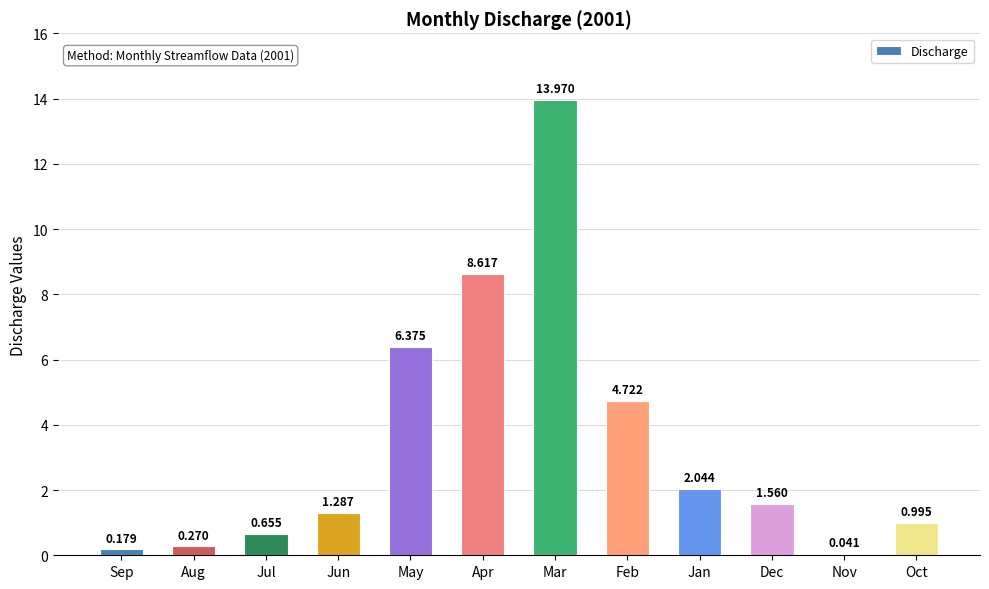

At which label does the data first exceed 1?

Jun